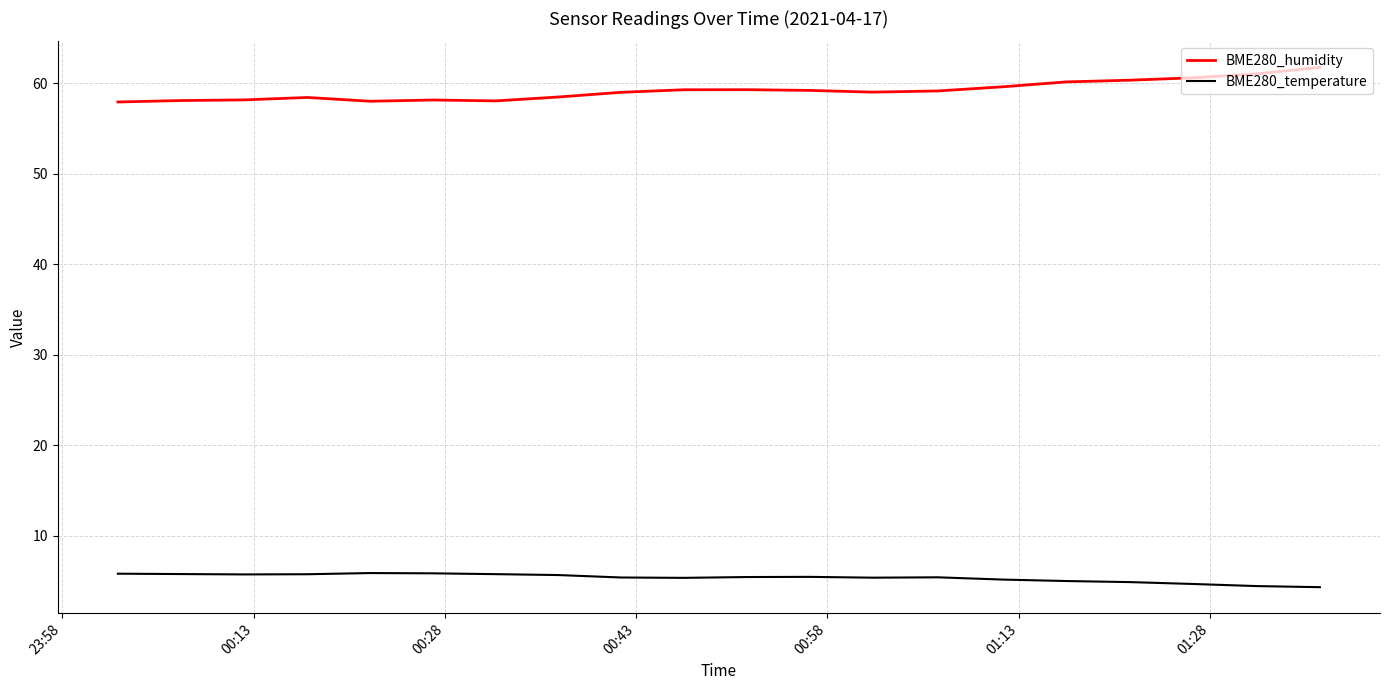

True or false: BME280_temperature and BME280_humidity cross at least once.

False